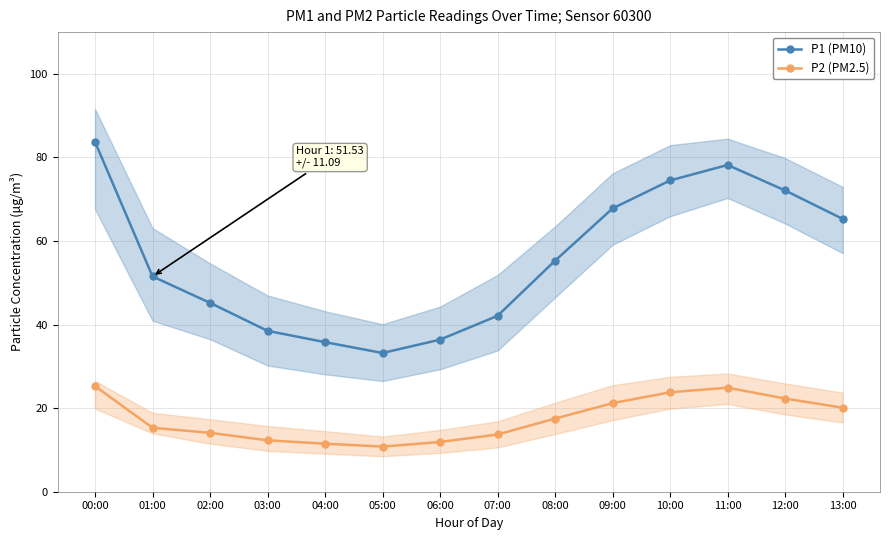

What is the difference between the second highest and minimum values in the P2 (PM2.5) series?

14.1